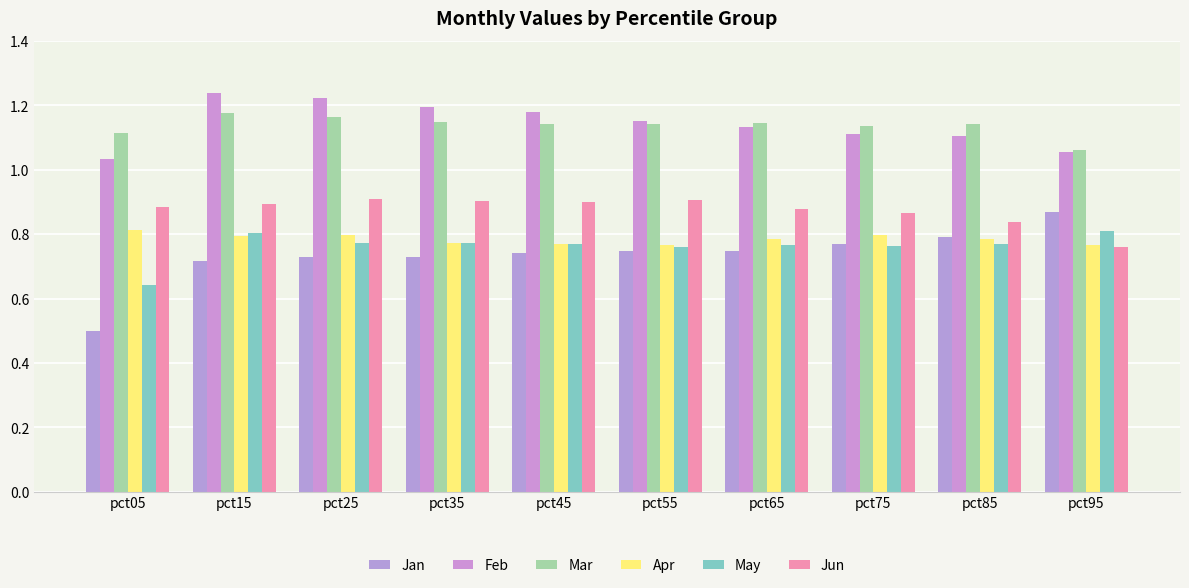

At pct15, list the series in order from smallest to largest.

Jan, Apr, May, Jun, Mar, Feb